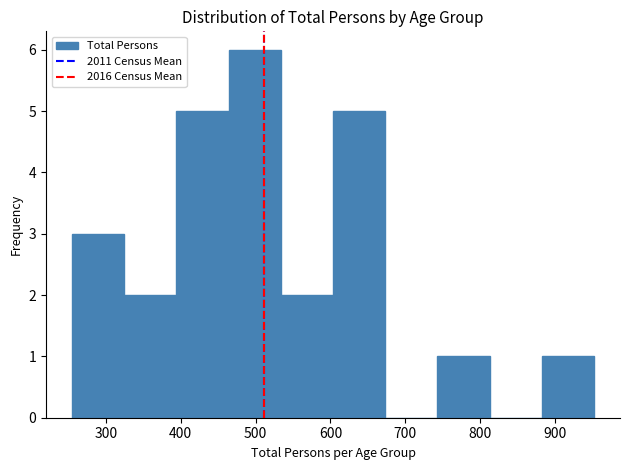

Reading left to right, transcribe this chart: for each bar, give the range it covers on the x-axis and its height. Neither the bar edges nor the heights are printed on the chart, so give them approximately, as read against the axes.

260 to 320: 3
320 to 390: 2
390 to 460: 5
460 to 530: 6
530 to 600: 2
600 to 670: 5
670 to 740: 0
740 to 810: 1
810 to 880: 0
880 to 950: 1